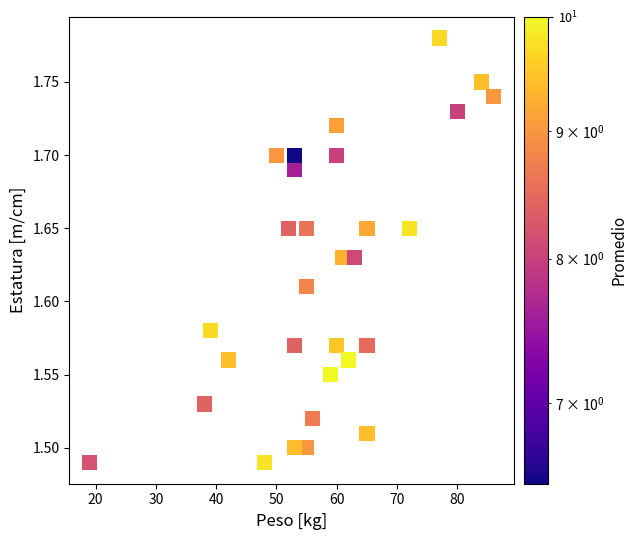

What is the range of Y values (max minus min)?

0.3